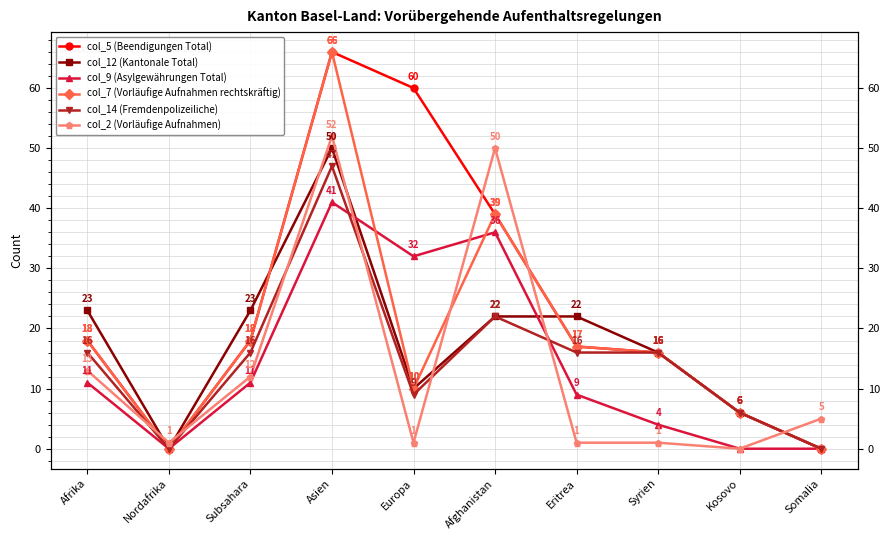

What is the label of the 9th point from the left?

Kosovo